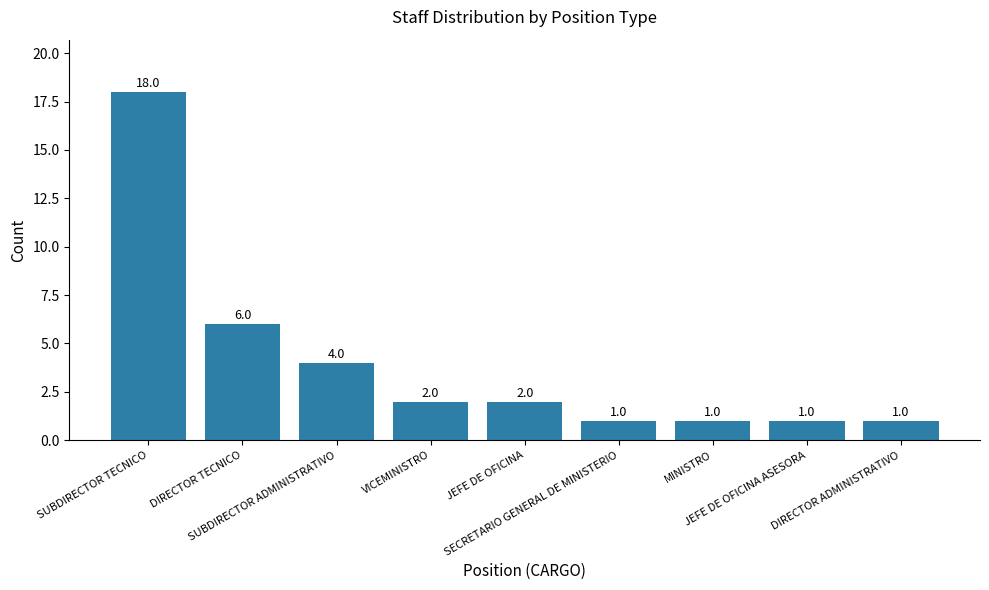

The value at DIRECTOR TECNICO is 10. True or false?

False